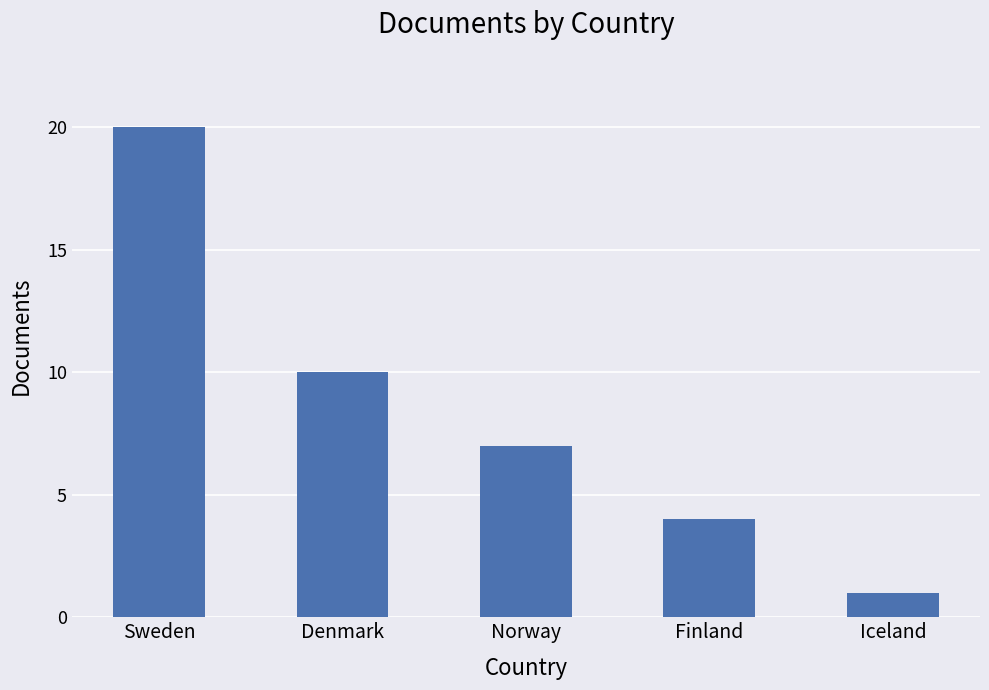

What is the greatest value displayed?

20